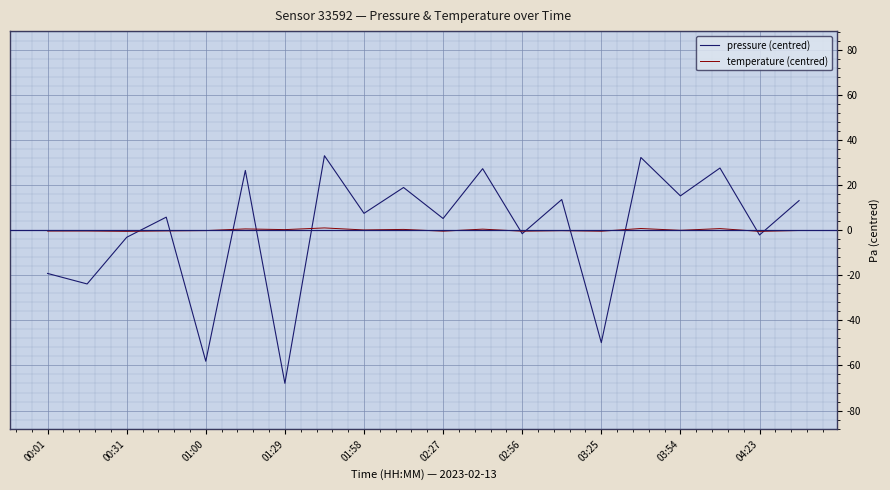

At how many categories does at least one series exceed 23?

5